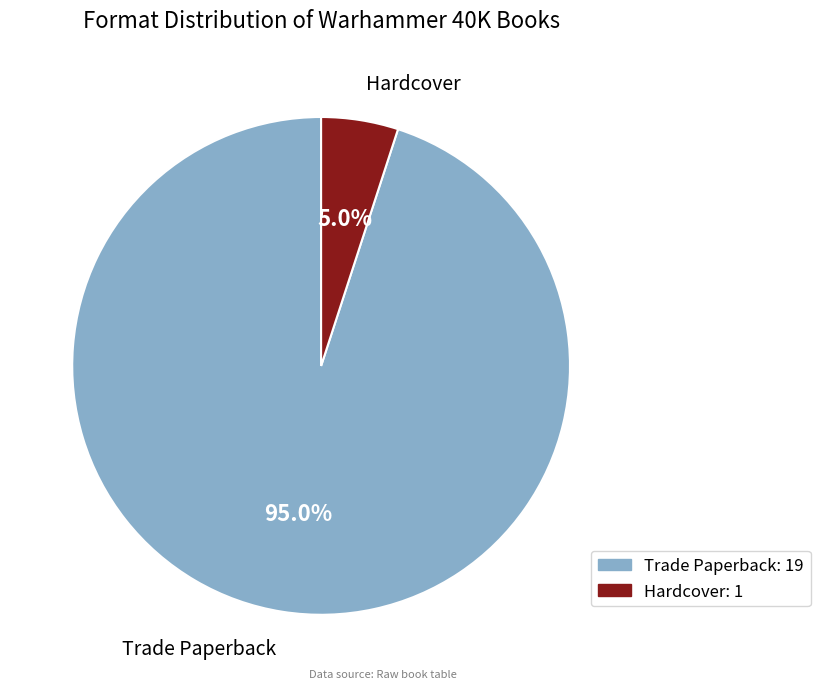

Combined, do Hardcover and Trade Paperback account for over 50%?

Yes